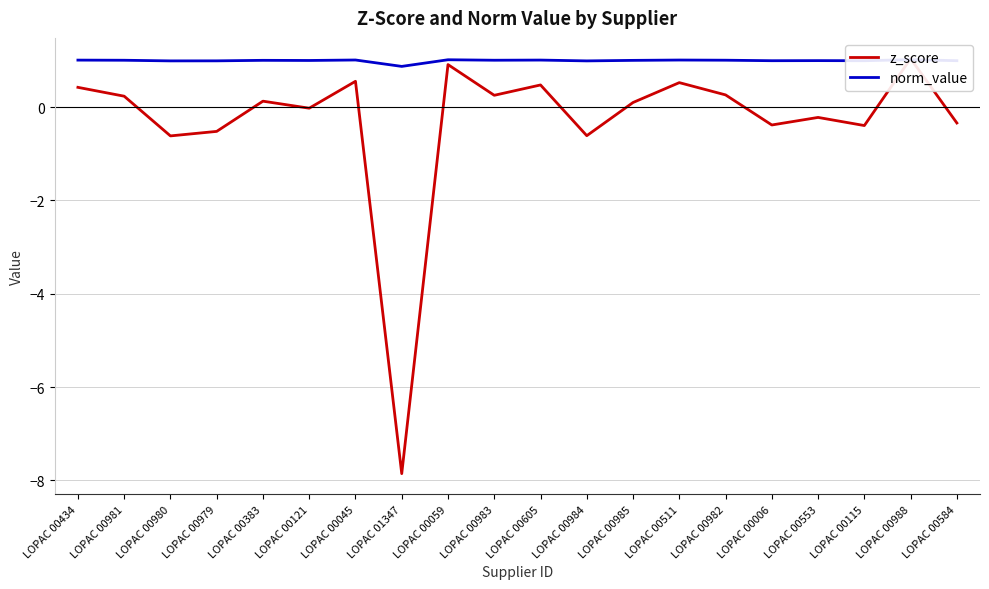

Which series changed the most between LOPAC 00383 and LOPAC 00059?

z_score